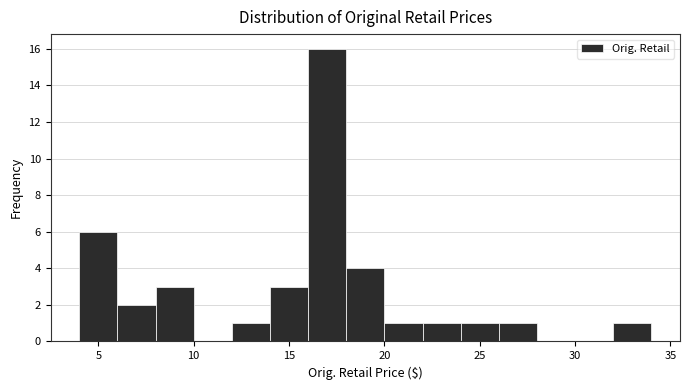

How tall is the bar that spans 18 to 20 on the x-axis? The values are not printed on the chart, so give them approximately, as read against the axis.

4